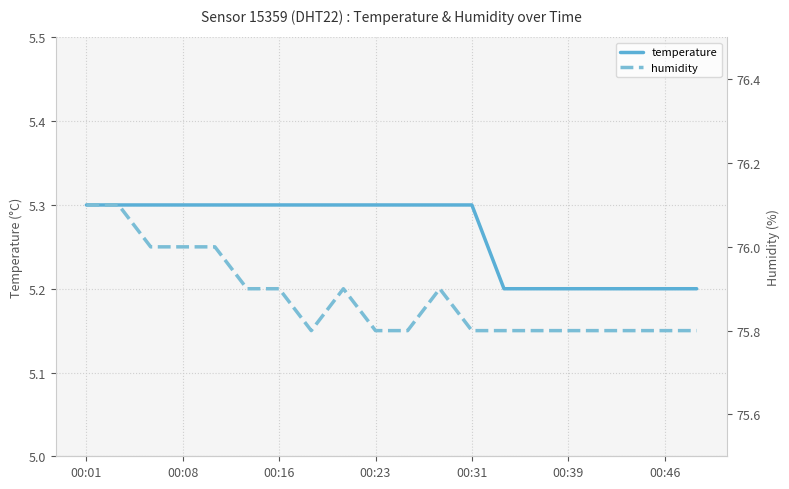

True or false: temperature has more than 0 interior local peaks.

False